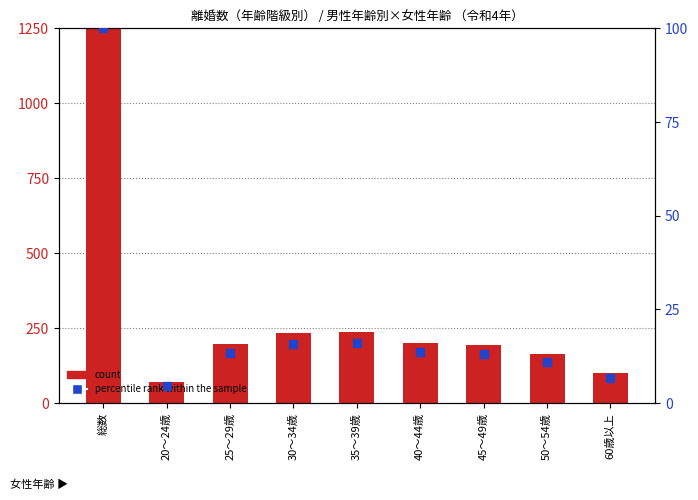

Which series contains the highest Y value?

count